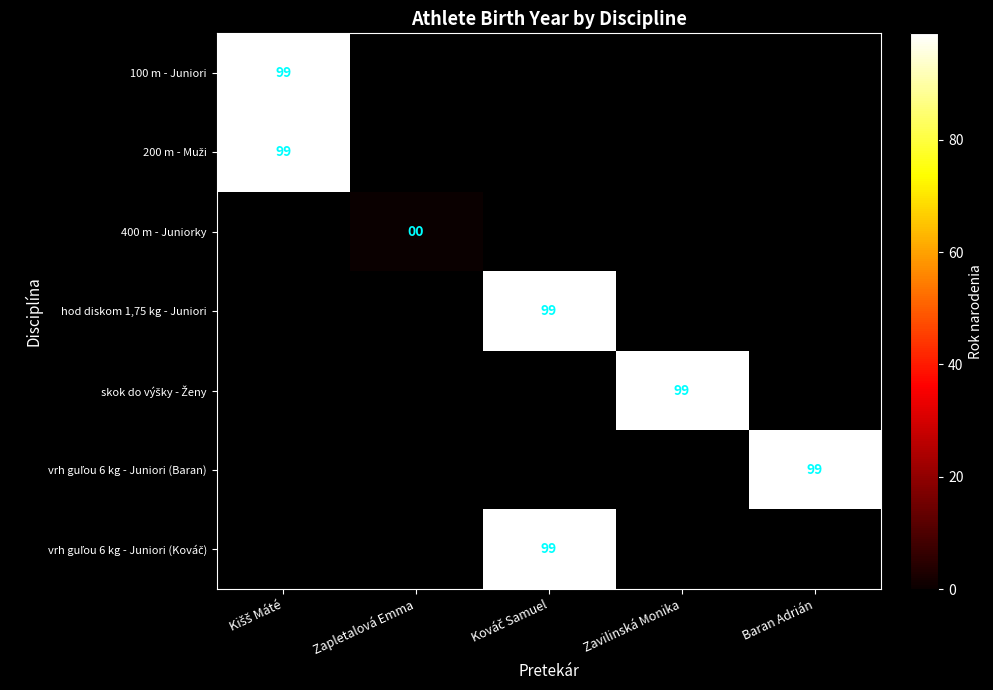

How many categories are shown in the chart?

5